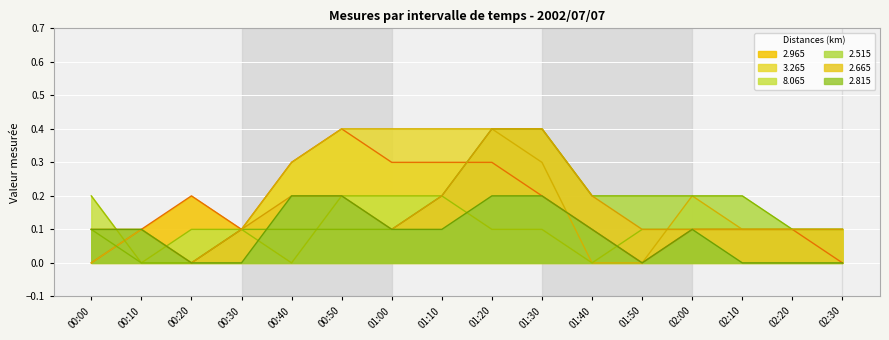

At which category is the sum across all series the highest?

01:20